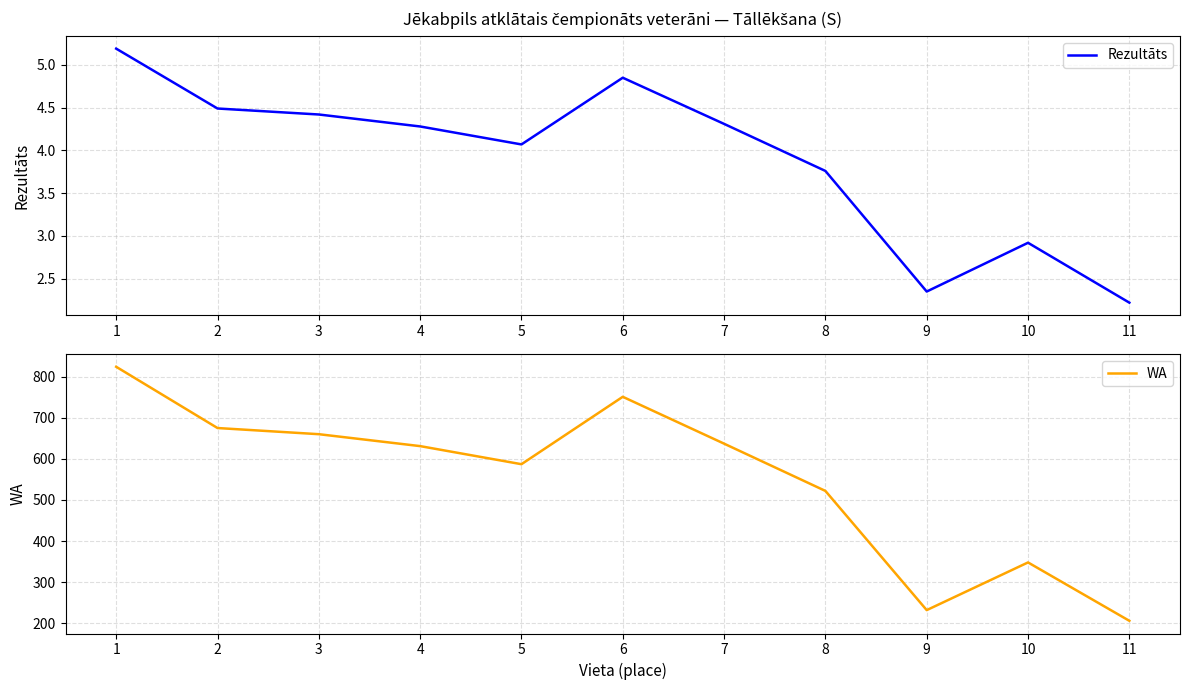

What is the highest value of the Rezultāts series?

5.2